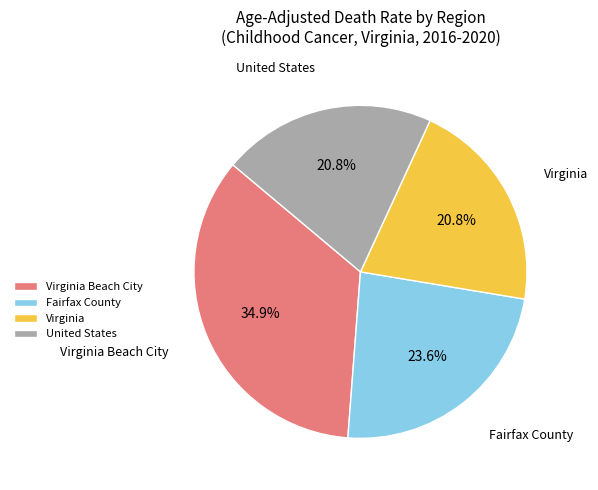

Is it true that Virginia Beach City is 35% of the pie?

True